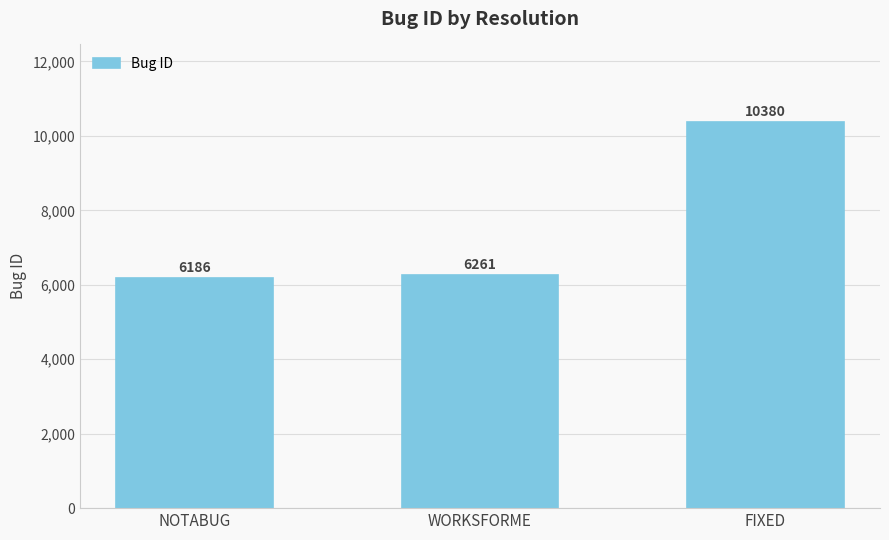

How many series are shown in this chart?

1